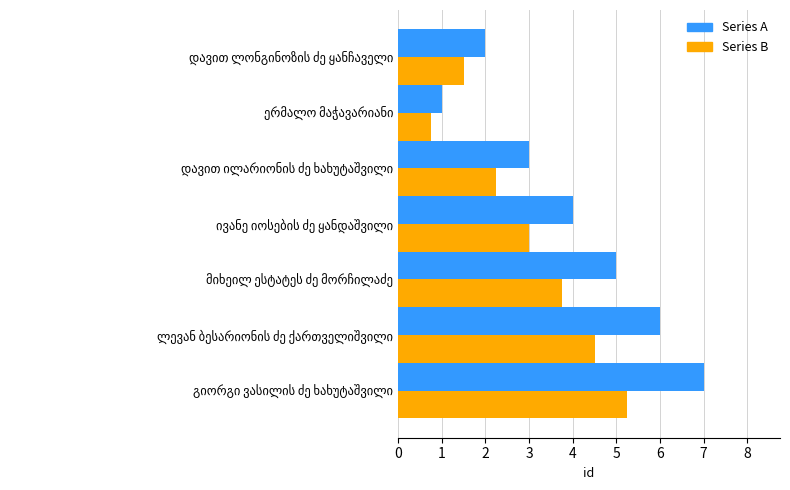

Which series has the largest total across all categories?

Series A